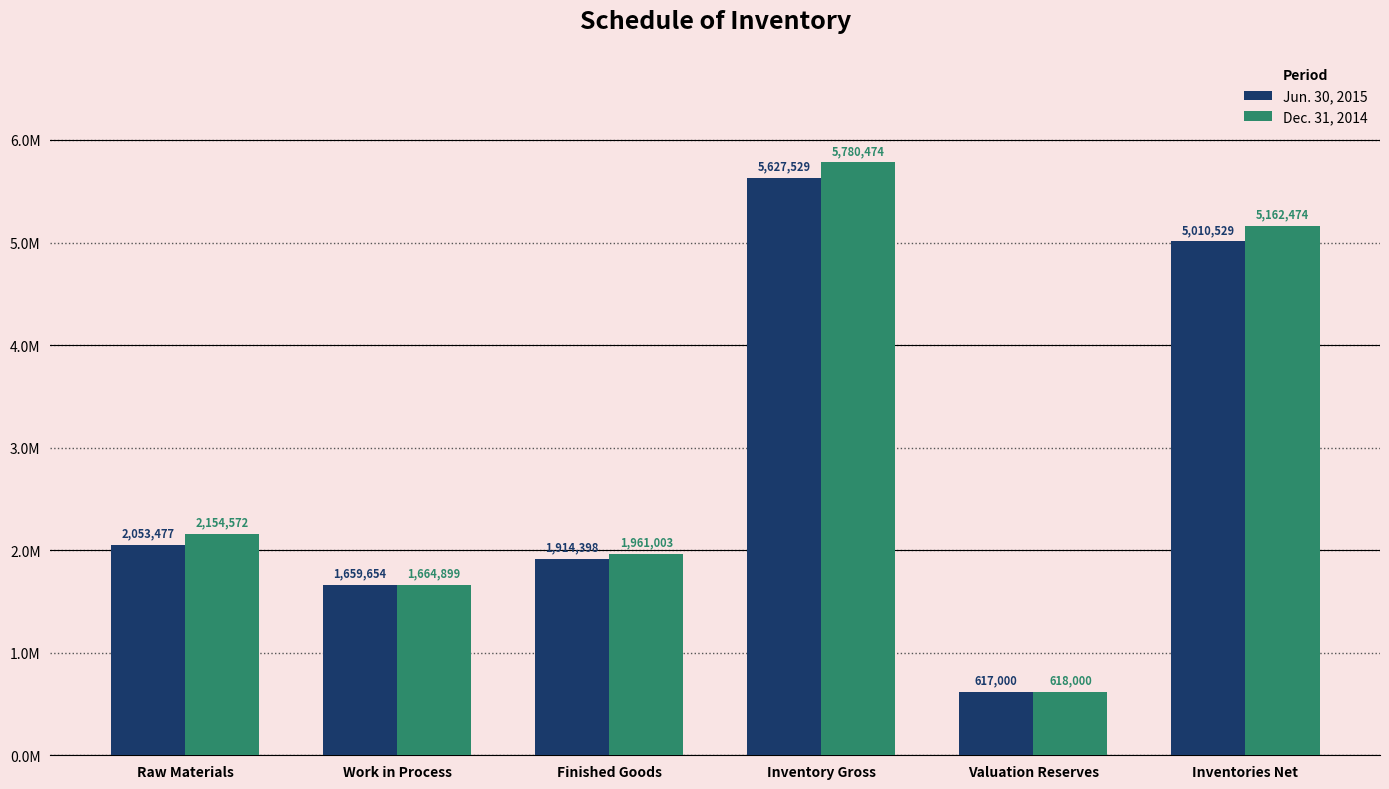

Which category has the lowest value across all series?

Valuation Reserves